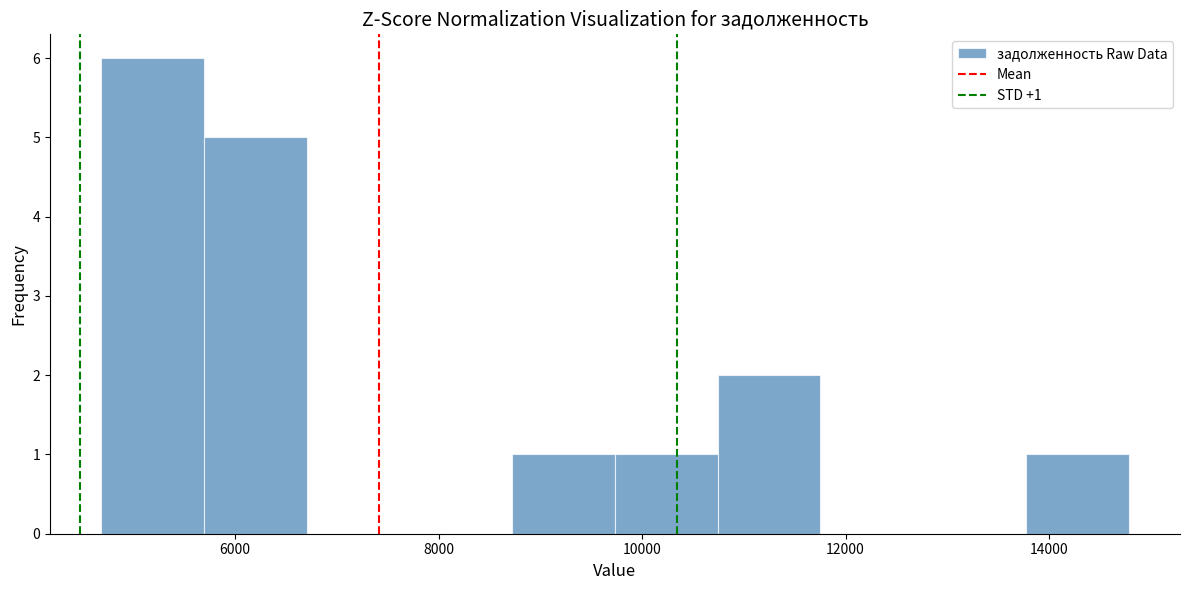

Over which range of the x-axis is the bar tallest?

4600 to 5600